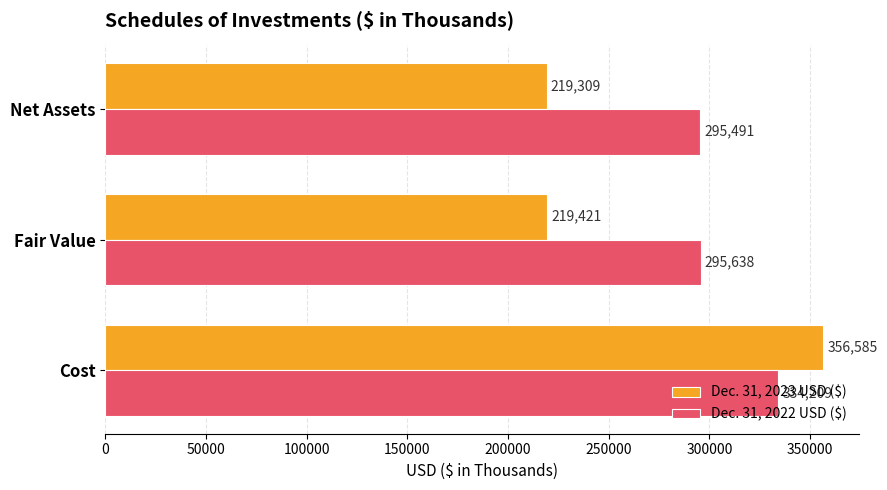

Rank the series by their average value, from highest to lowest.

Dec. 31, 2022 USD ($), Dec. 31, 2023 USD ($)